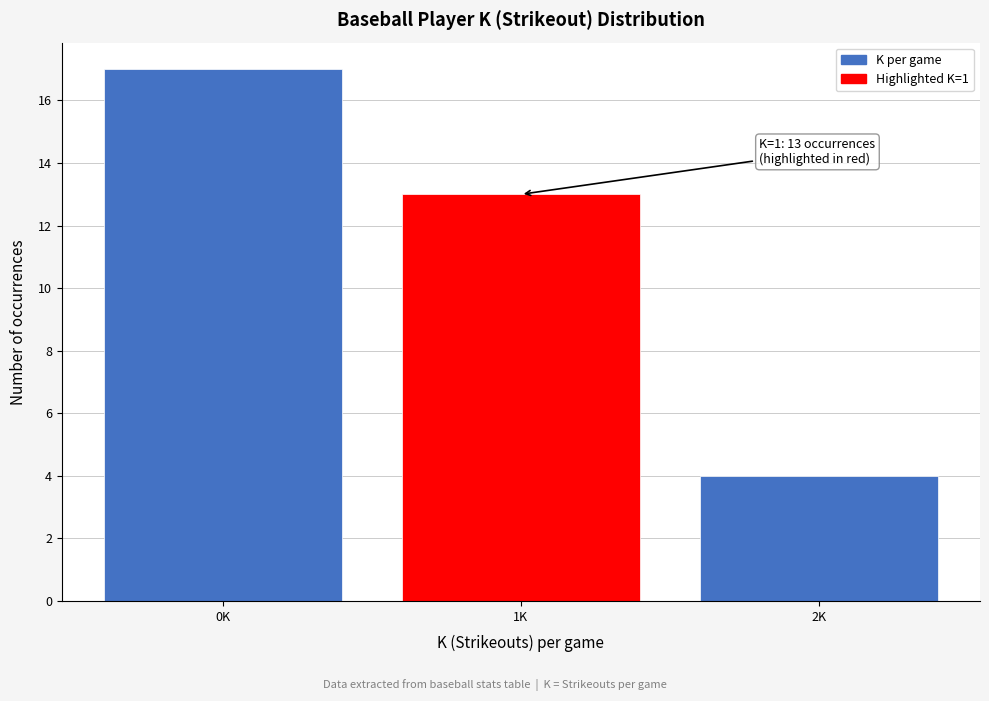

Reading left to right, list all the values displayed in this chart.

0K=17	1K=13	2K=4